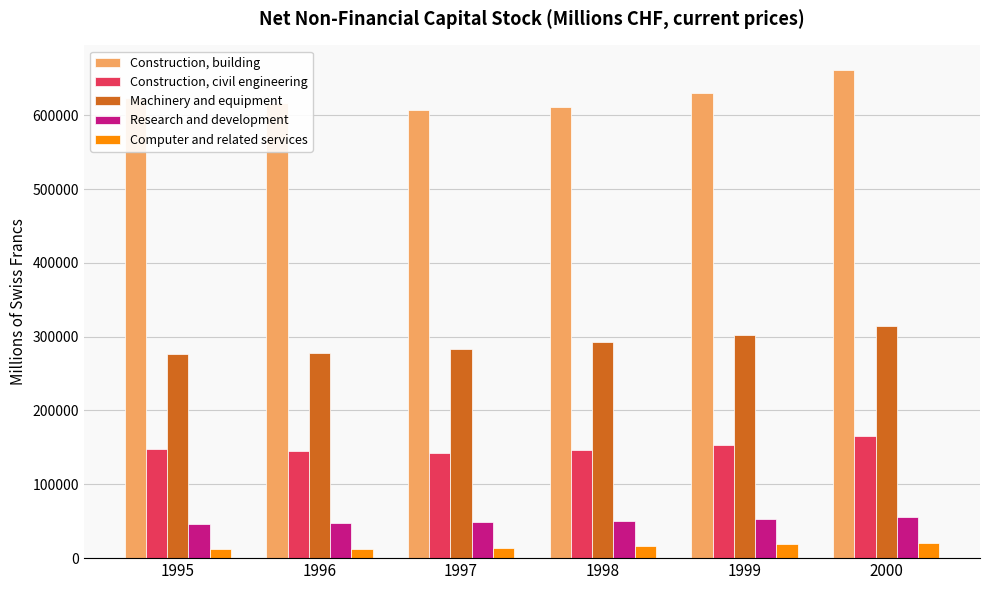

What is the sum of the Research and development values at 1997 and 1996?

97023.7